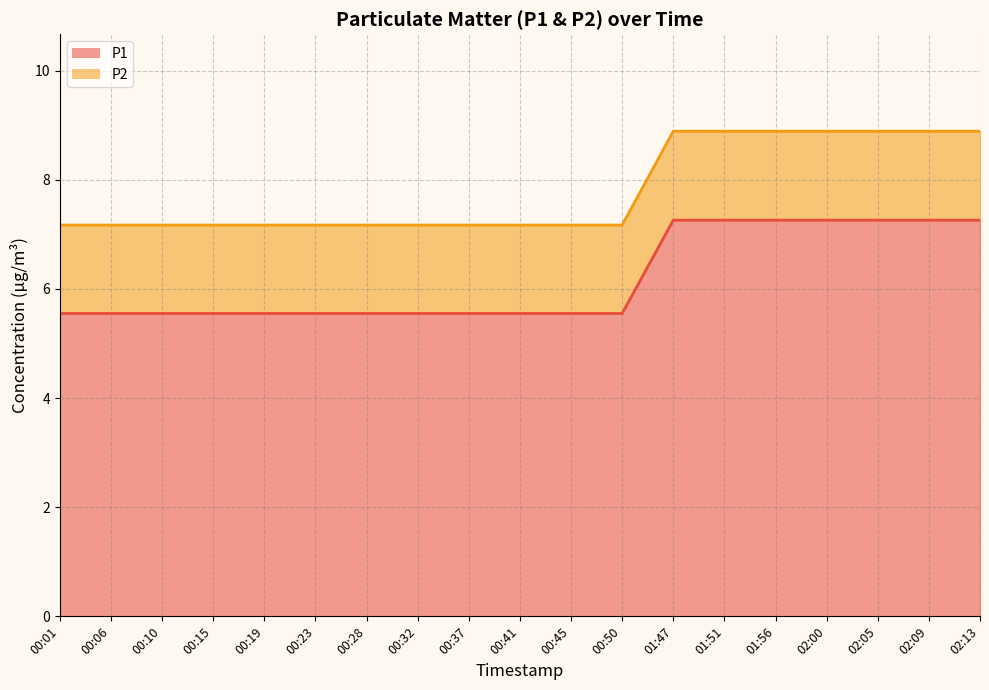

List the series in order of their peak value, lowest first.

P1, P2